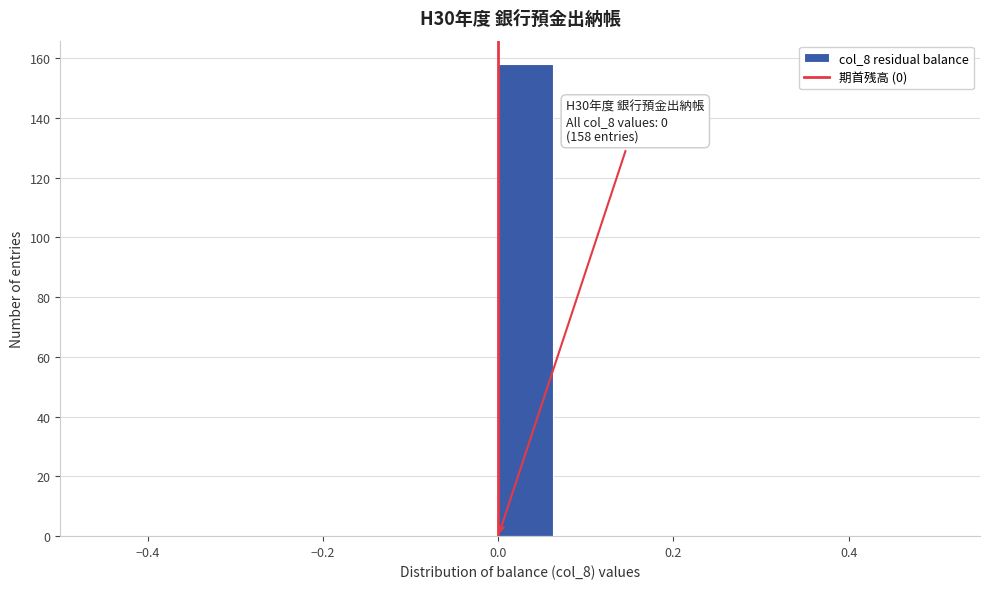

Read against the x-axis, roughly where is the centre of the tallest bar?

0.04